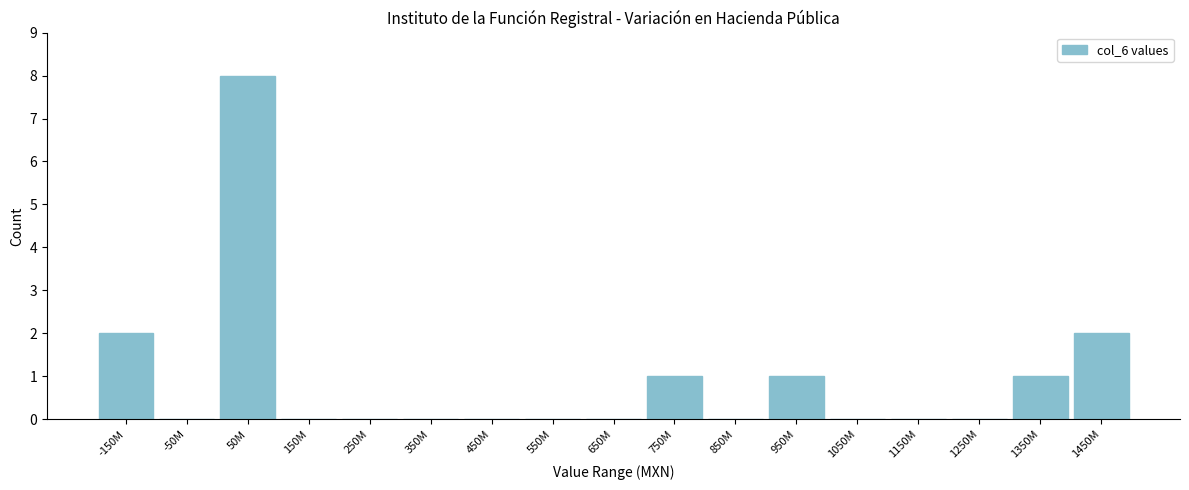

Reading left to right, transcribe all the data shown in this chart.

-150M=2	-50M=0	50M=8	150M=0	250M=0	350M=0	450M=0	550M=0	650M=0	750M=1	850M=0	950M=1	1050M=0	1150M=0	1250M=0	1350M=1	1450M=2